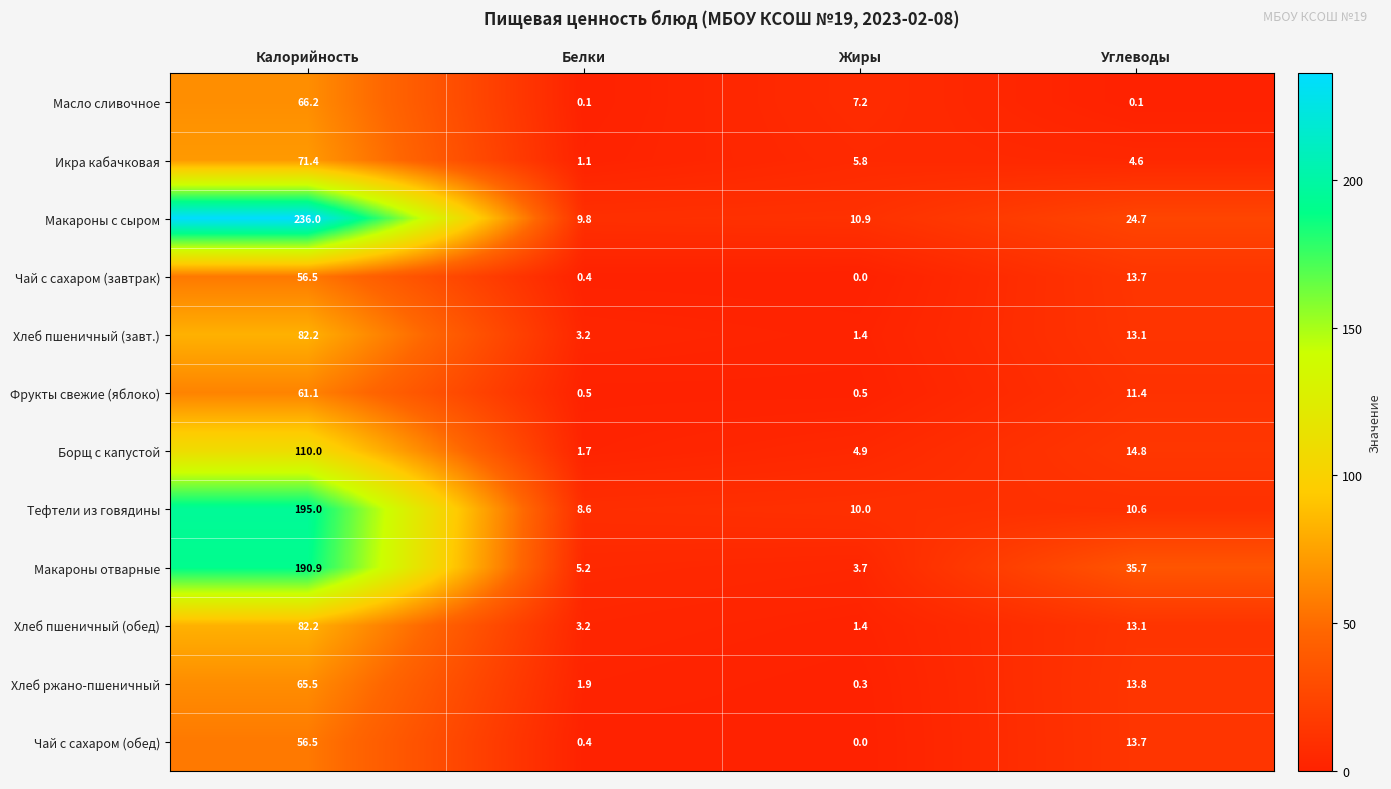

The Фрукты свежие (яблоко) series shows 15.5 at Углеводы. True or false?

False